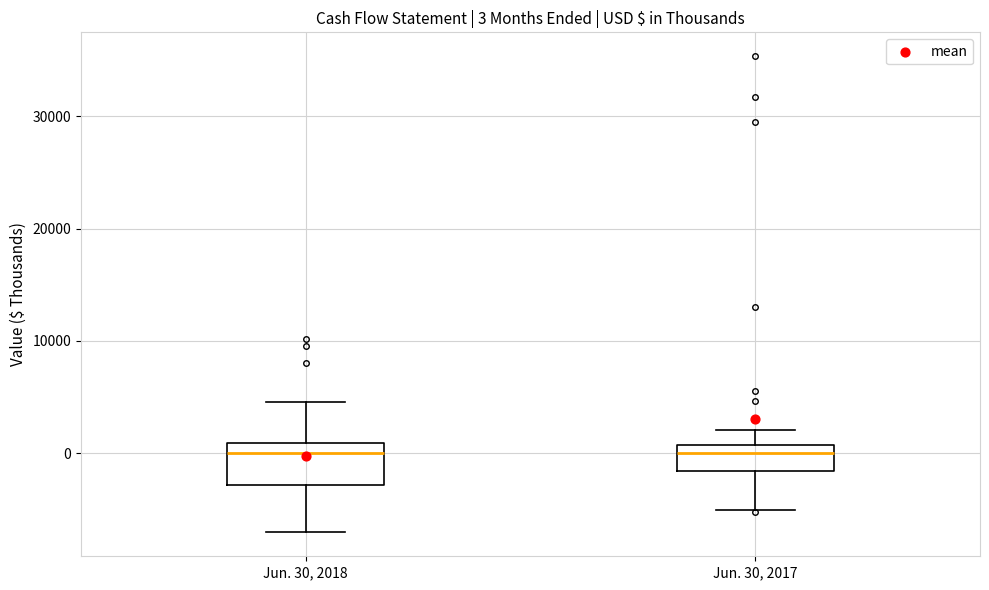

Comparing the boxes themselves (not the whiskers), which one is the tallest?

Jun. 30, 2018